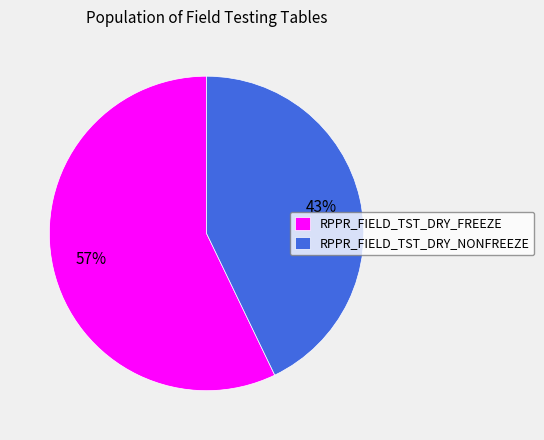

Between RPPR_FIELD_TST_DRY_NONFREEZE and RPPR_FIELD_TST_DRY_FREEZE, which is larger?

RPPR_FIELD_TST_DRY_FREEZE